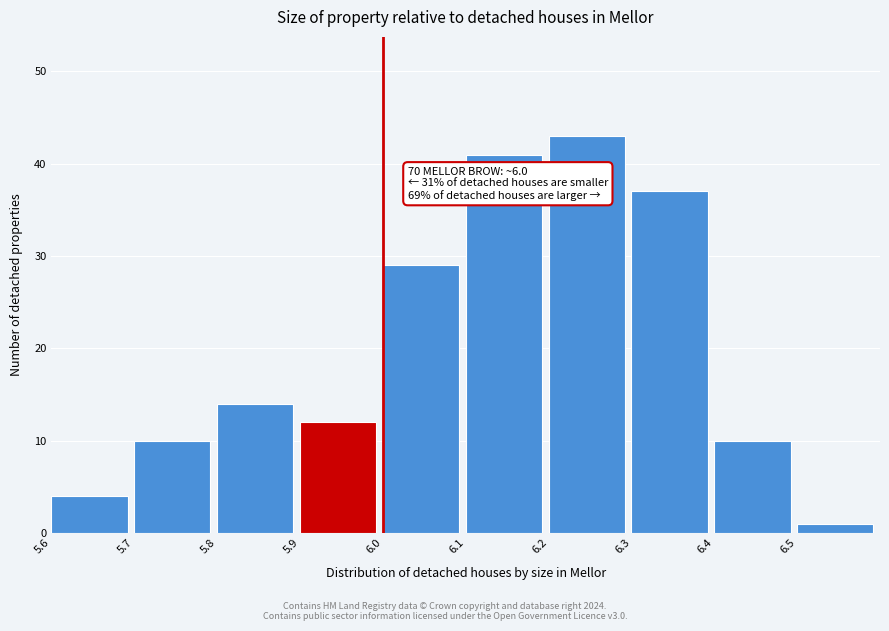

Over which range of the x-axis is the bar tallest?

6.2 to 6.3